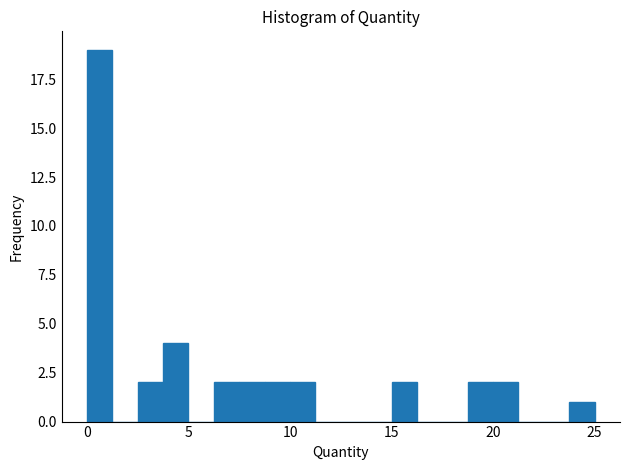

Around what value on the x-axis is the tallest bar? Give the approximate position of its centre, as read against the axis.

0.5